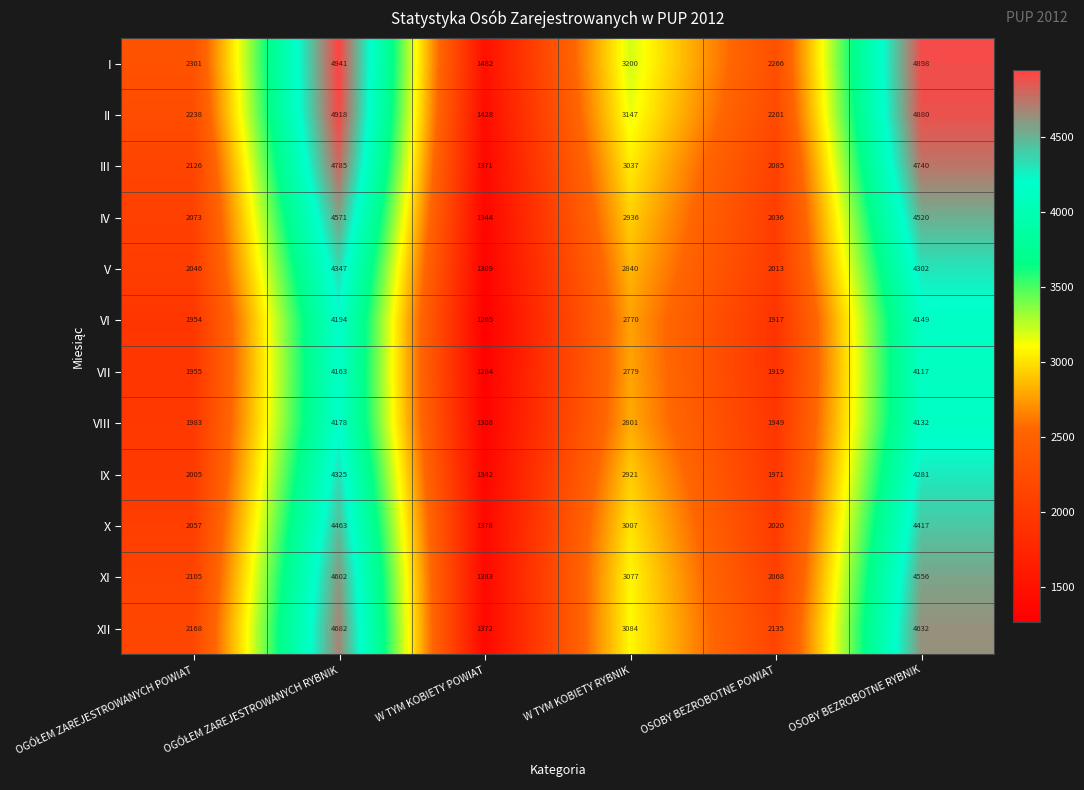

What is the maximum value for V?

4347